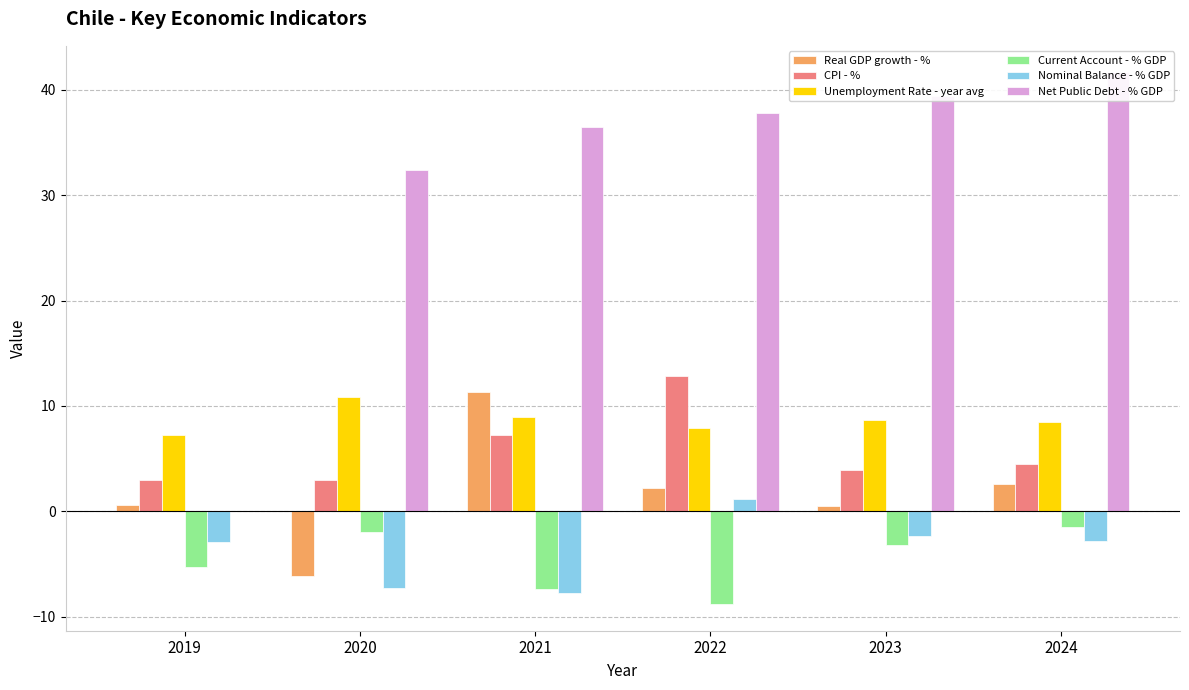

Does the chart contain any negative values?

Yes